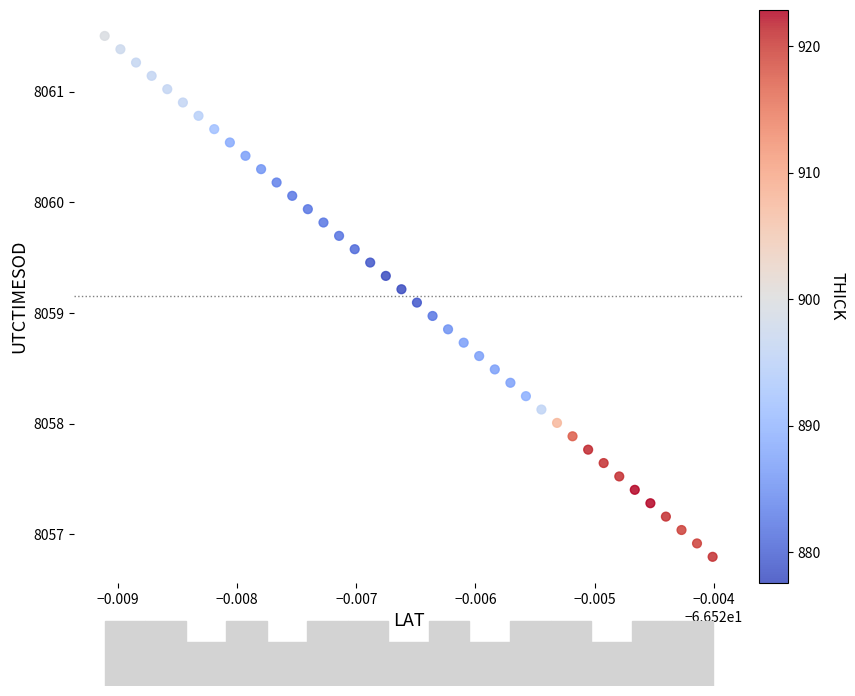

What is the range of Y values (max minus min)?

4.7